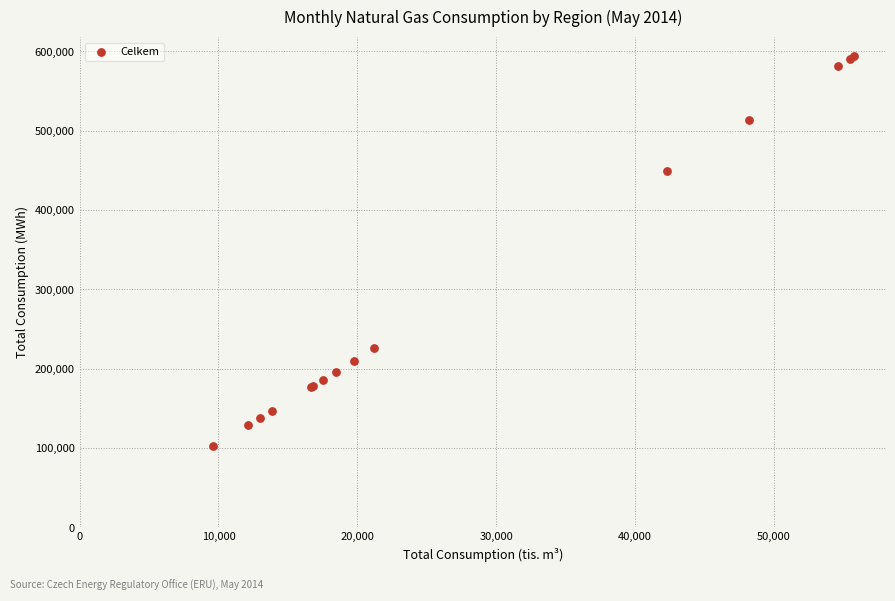

What Y value in the scatter plot is closest to 348120?

449648.0